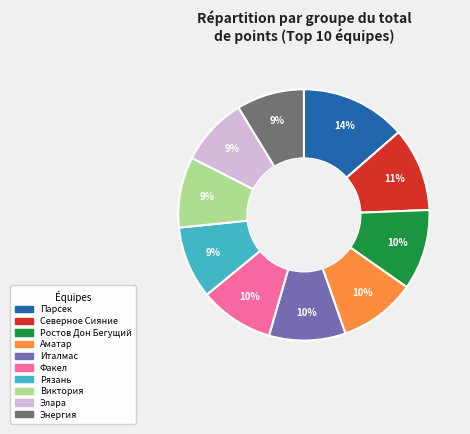

Which slice is the largest?

Парсек